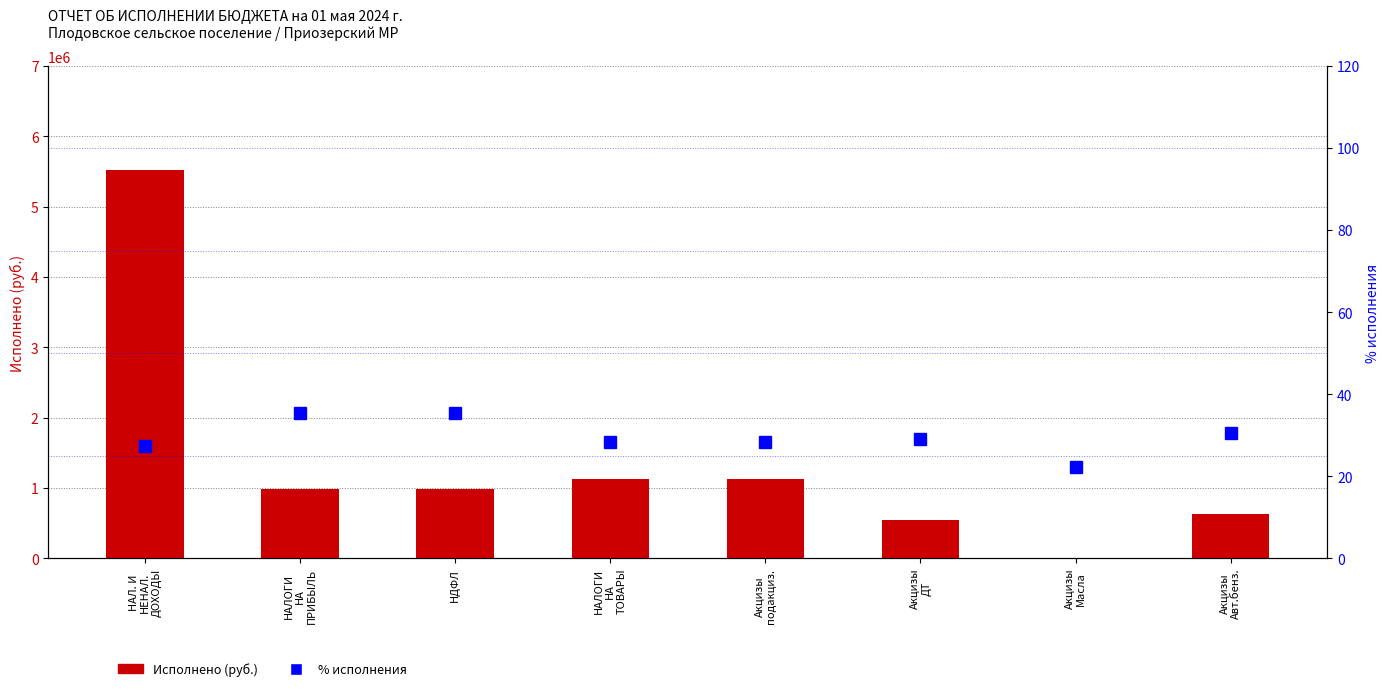

What is the label of the 3rd bar from the right?

Акцизы
ДТ